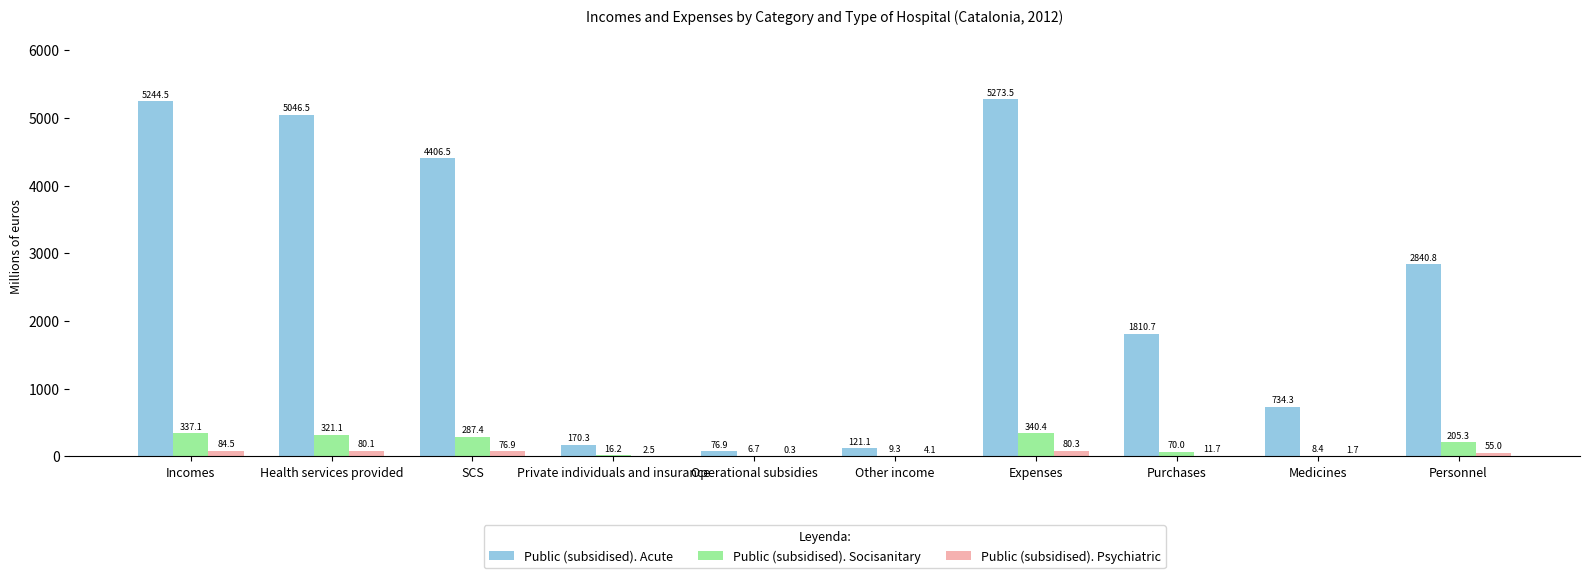

Which series changed the most between Expenses and Medicines?

Public (subsidised). Acute